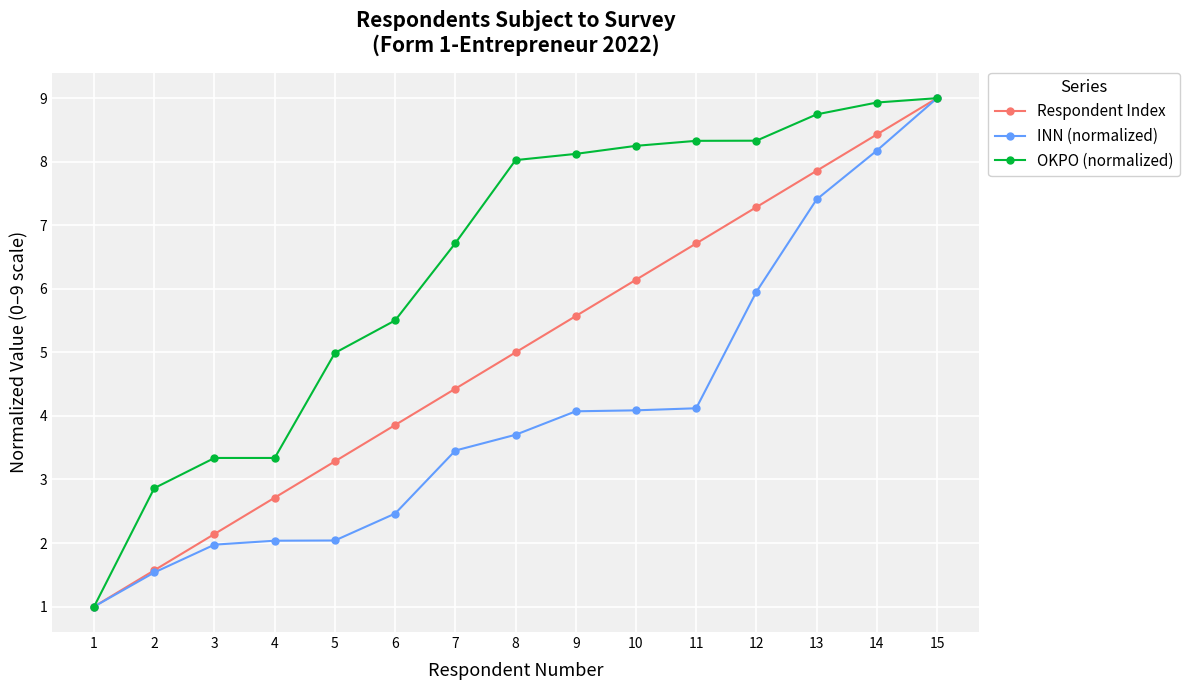

At which label does OKPO (normalized) first exceed 8?

8